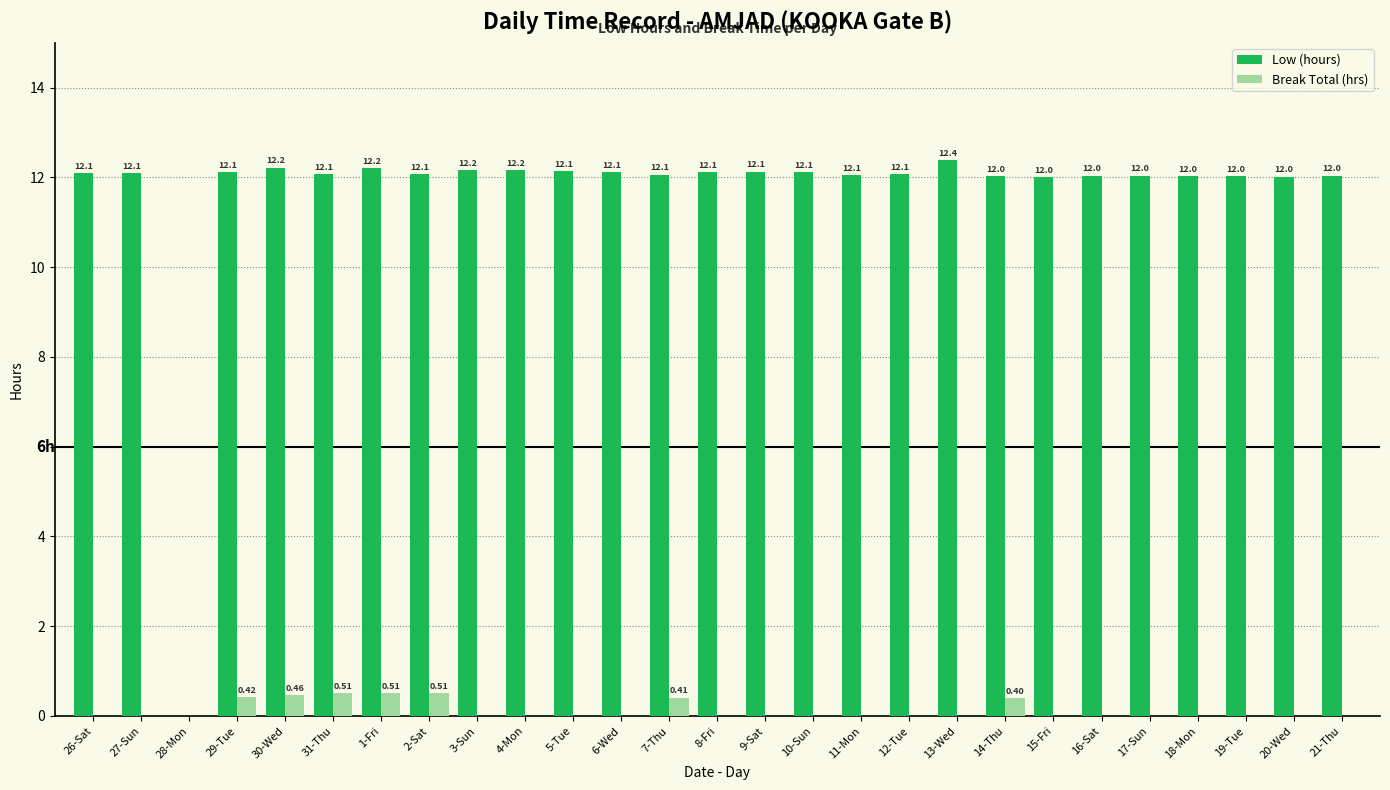

What is the maximum value for Low (hours)?

12.4